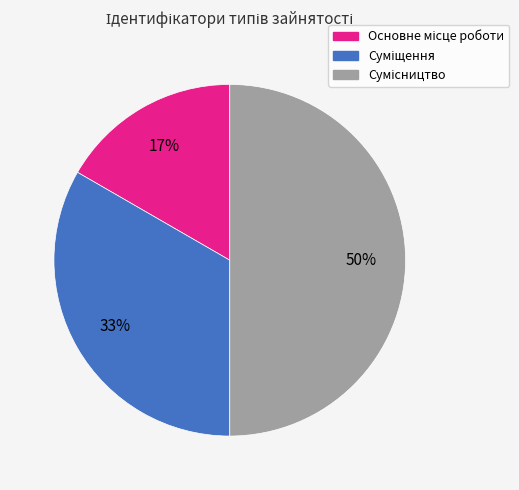

To the nearest percent, what is the difference between the largest and smallest slice percentages?

33%